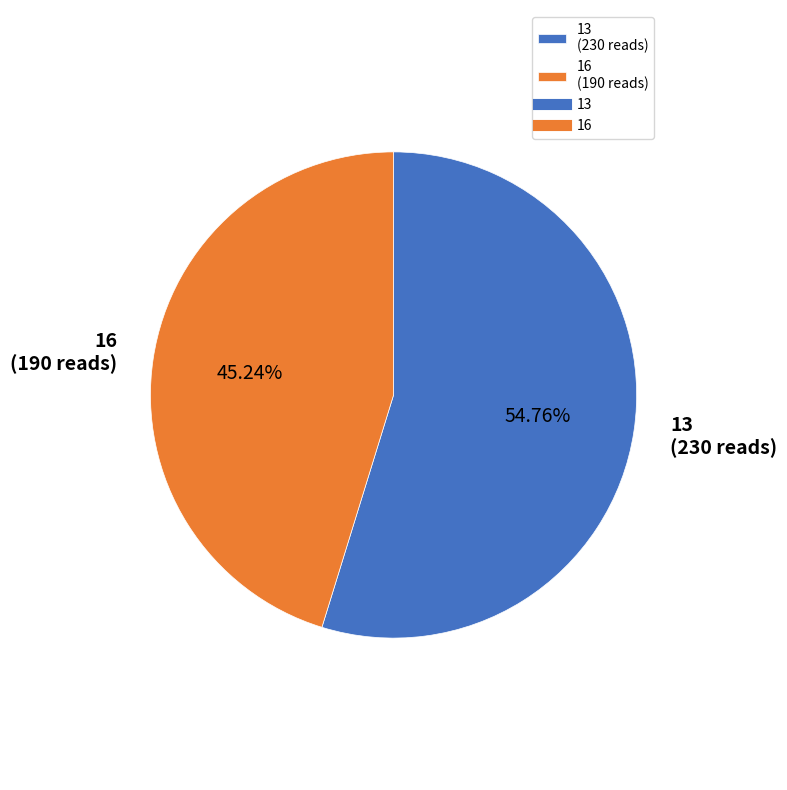

To the nearest percent, what is the combined percentage of 13 and 16?

100%